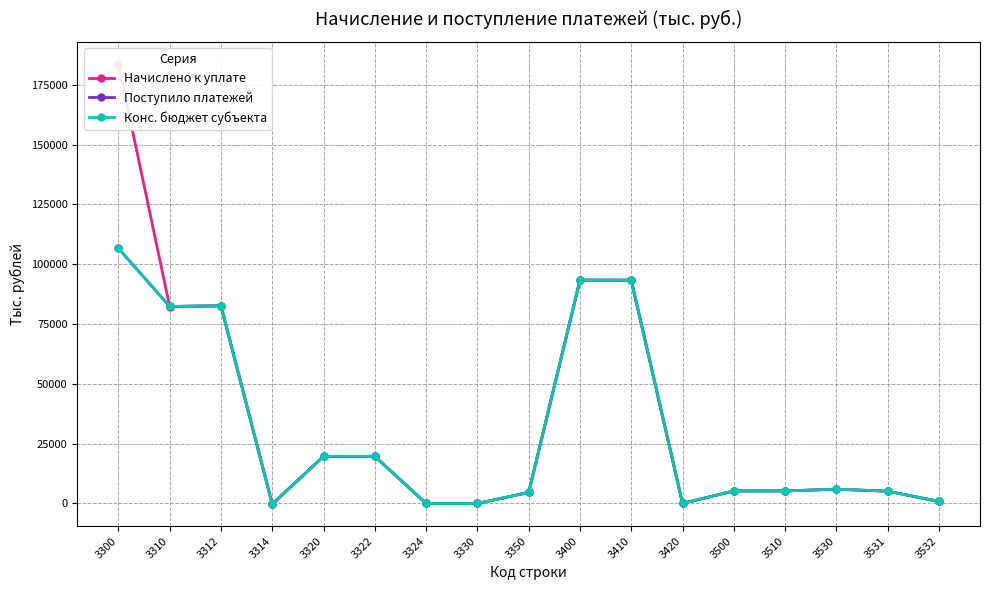

Which series has the largest range (max minus min)?

Начислено к уплате